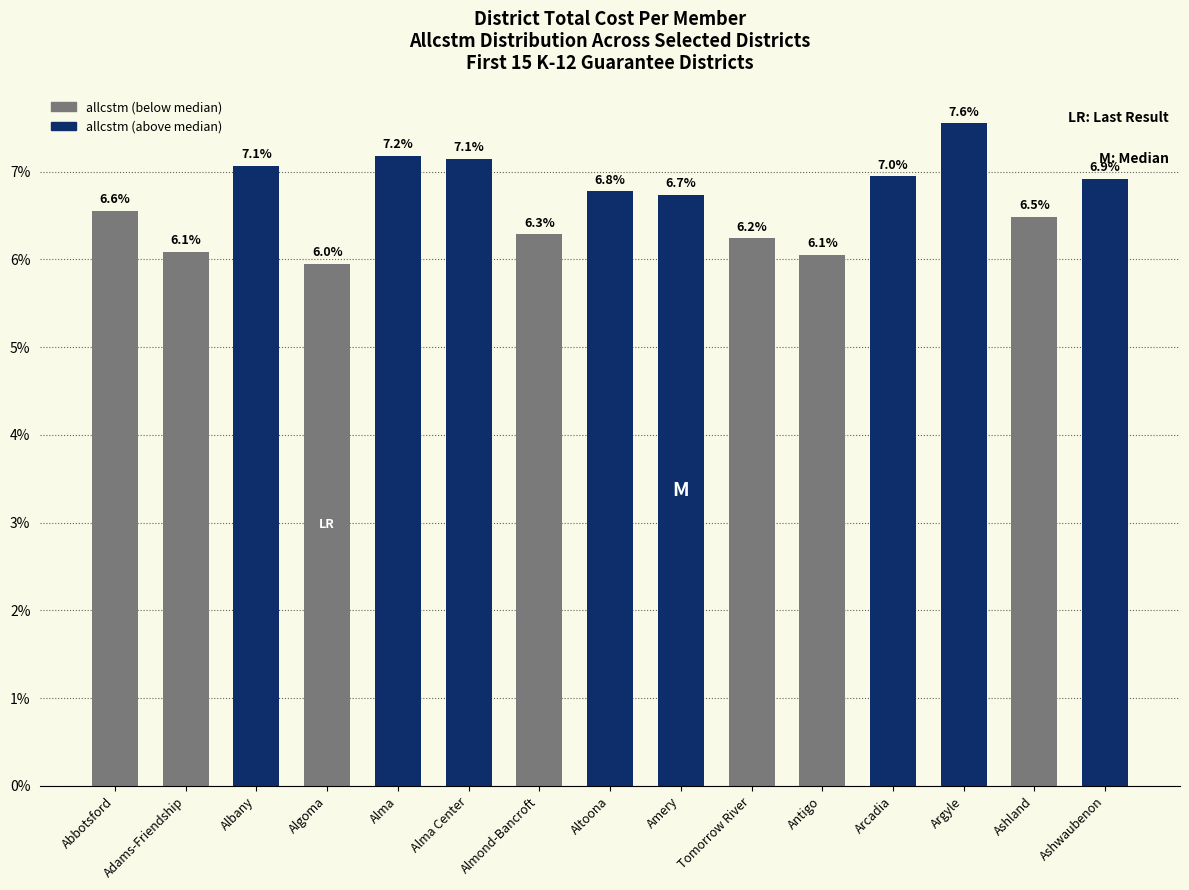

What is the greatest value displayed?

7.6